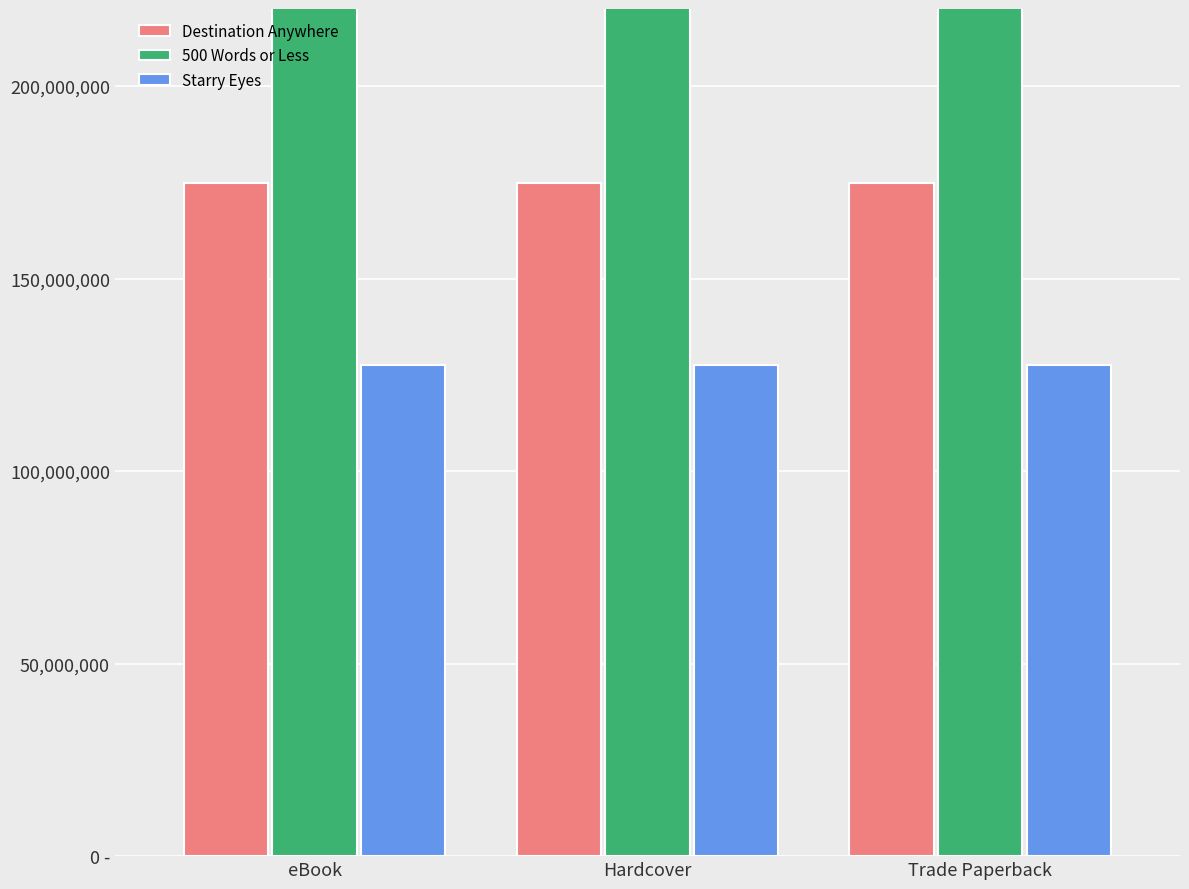

At which category does the chart reach its peak across all series?

eBook